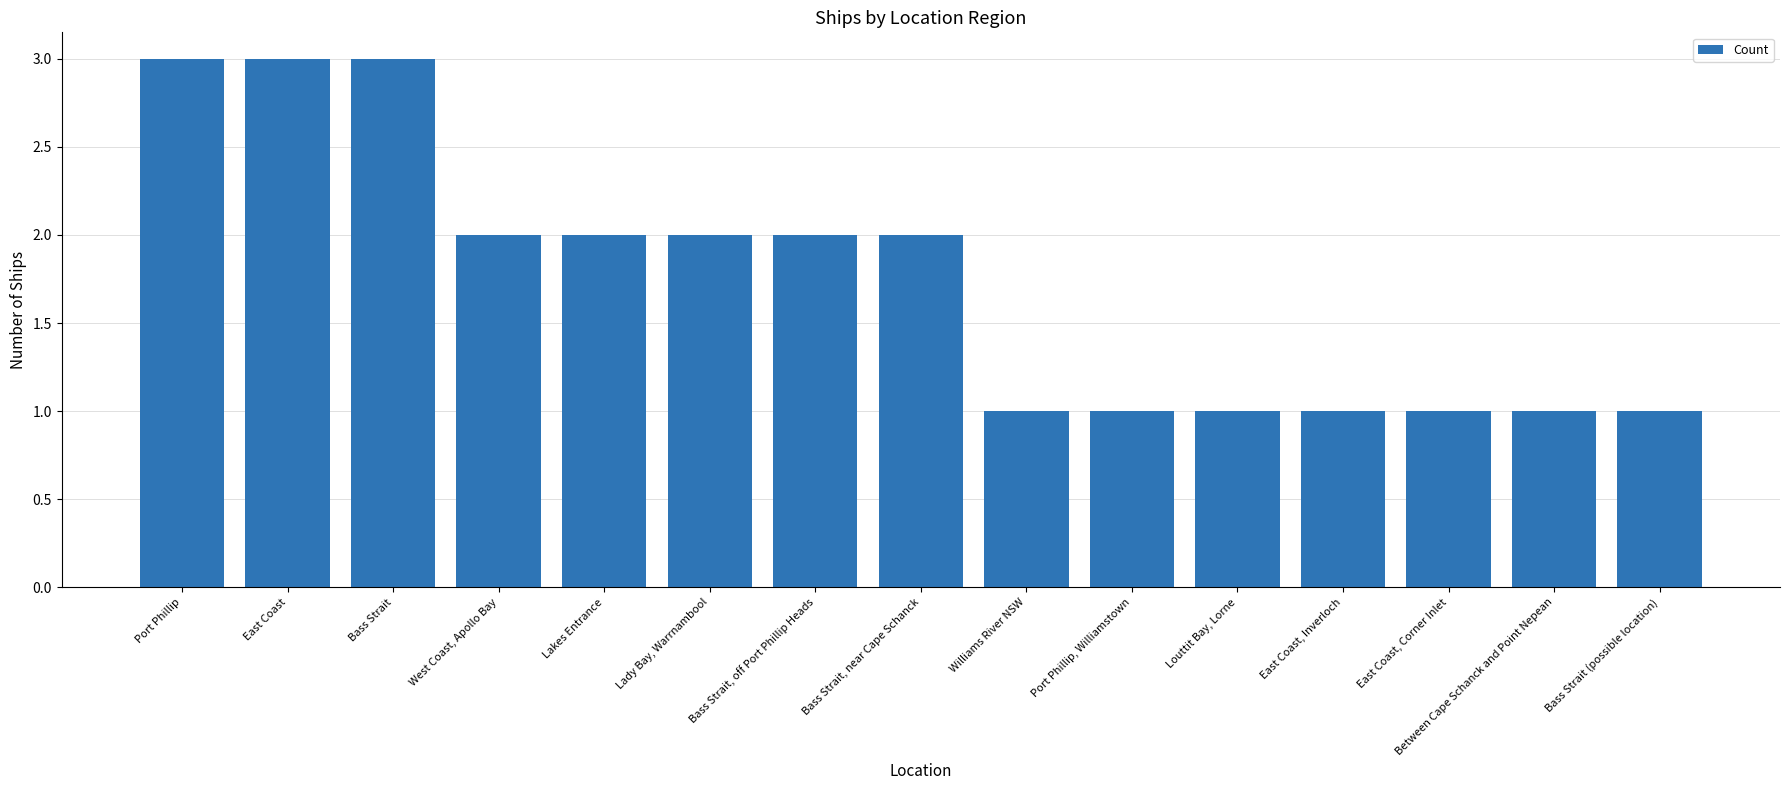

What is the greatest value displayed?

3